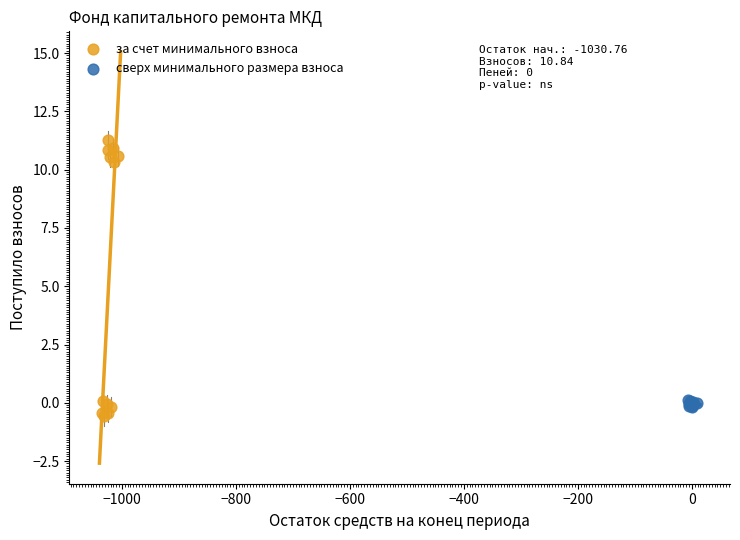

Which series has the widest spread of Y values?

за счет минимального взноса